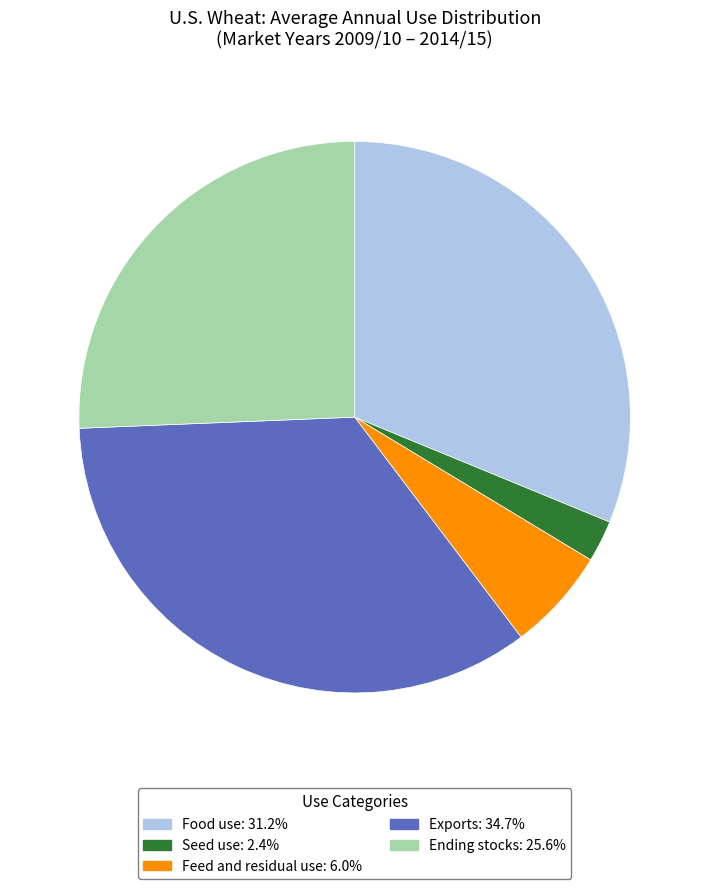

Is there a majority slice in this chart?

No